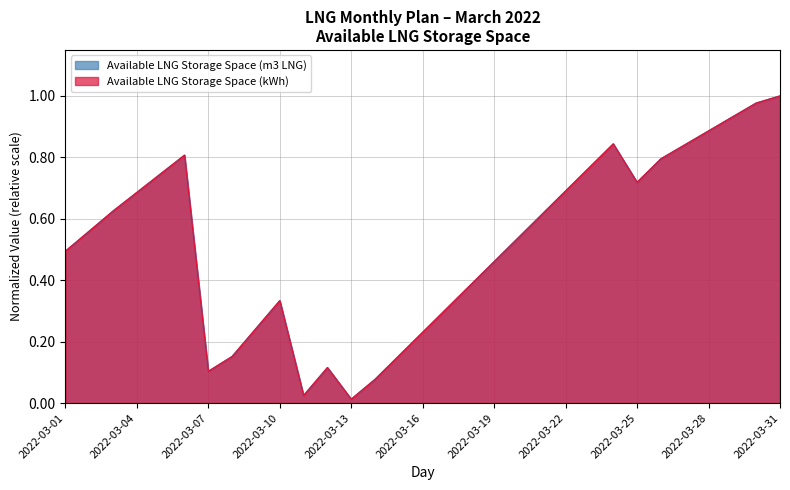

Is it true that Available LNG Storage Space (kWh) equals 0.1 at 2022-03-07?

False